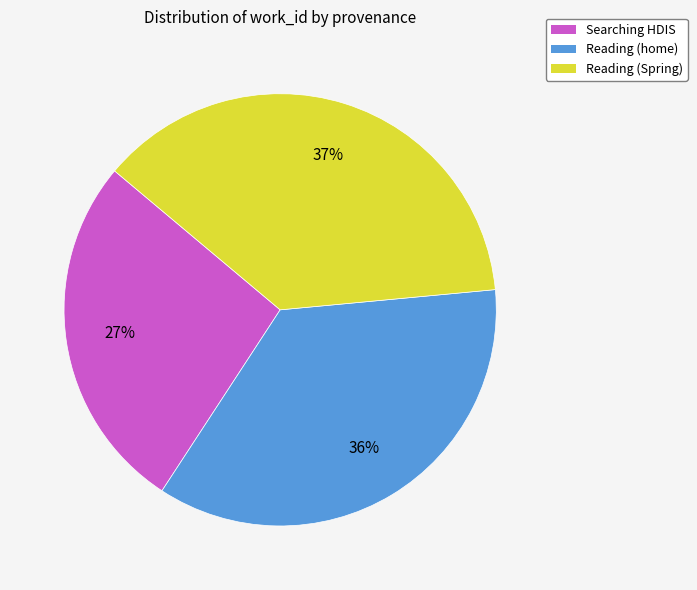

To the nearest percent, what is the difference between the largest and smallest slice percentages?

10%